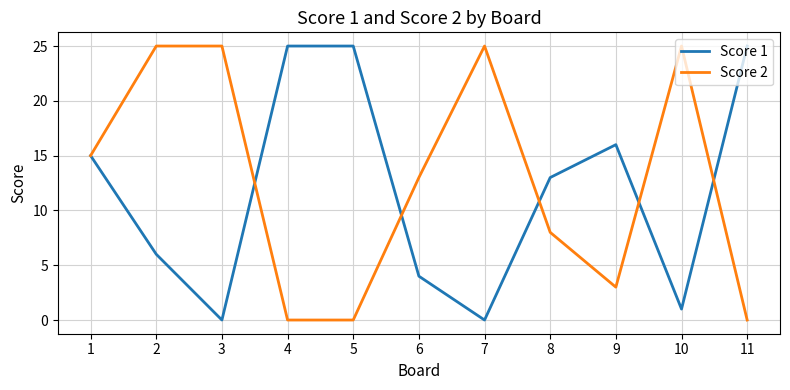

What is the highest value of the Score 2 series?

25